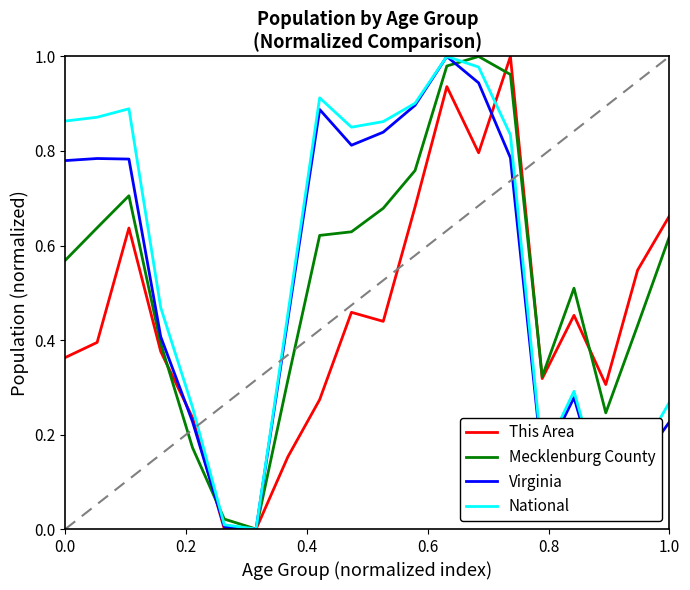

How many lines are shown in the chart?

4